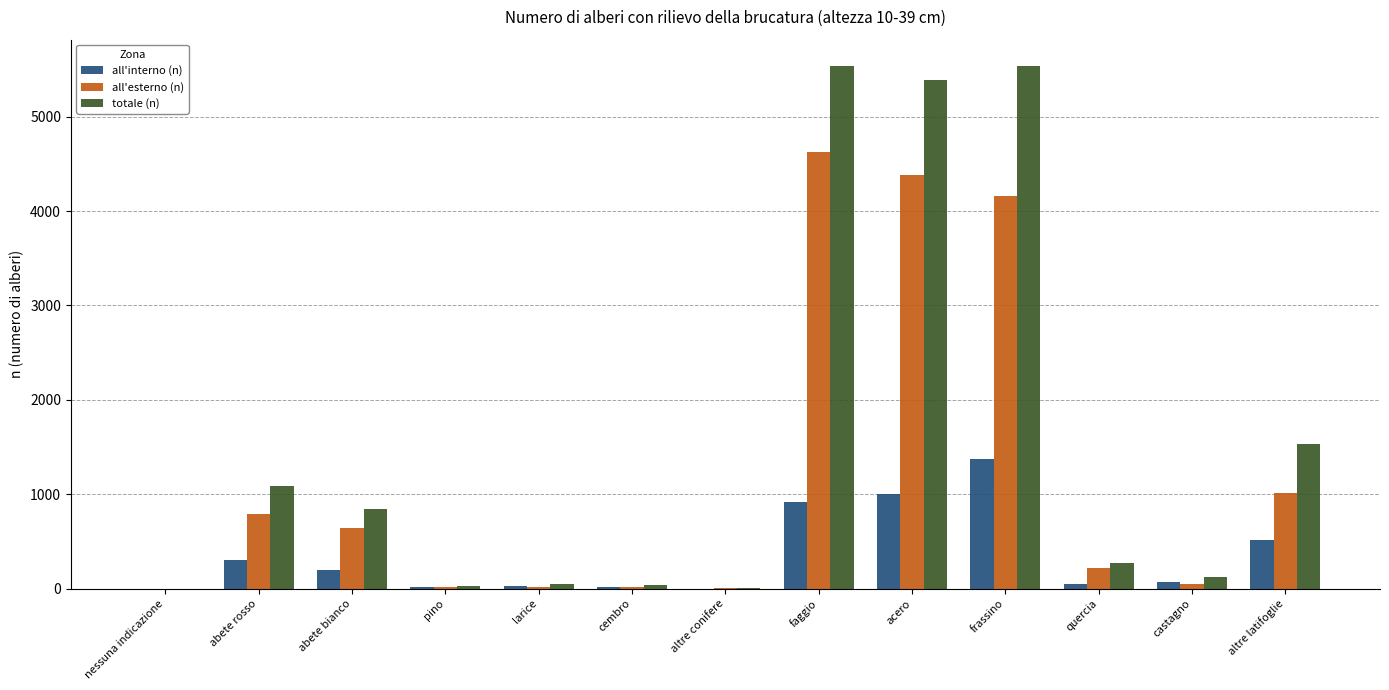

The all'interno (n) series shows 303 at abete rosso. True or false?

True